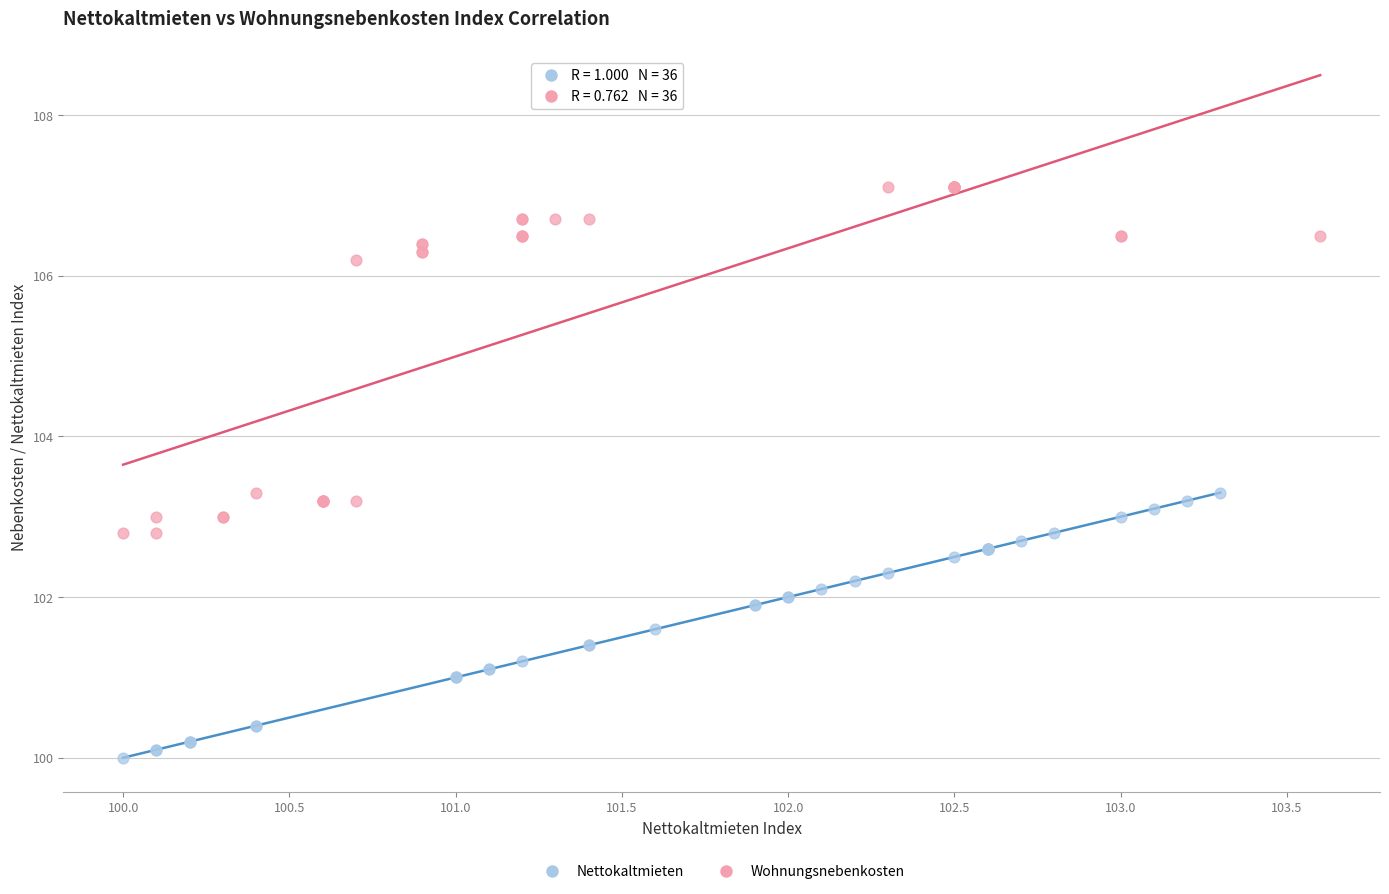

Which series contains the highest Y value?

Wohnungsnebenkosten